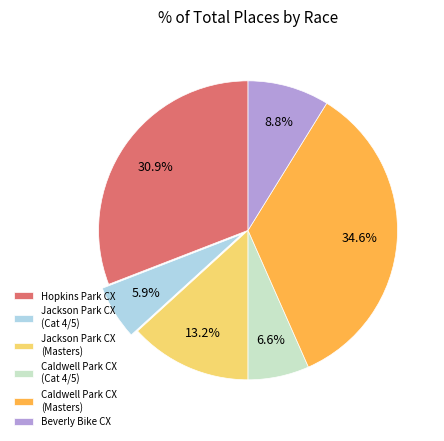

Rank the categories by value from highest to lowest.

Caldwell Park CX (Masters), Hopkins Park CX, Jackson Park CX (Masters), Beverly Bike CX, Caldwell Park CX (Cat 4/5), Jackson Park CX (Cat 4/5)